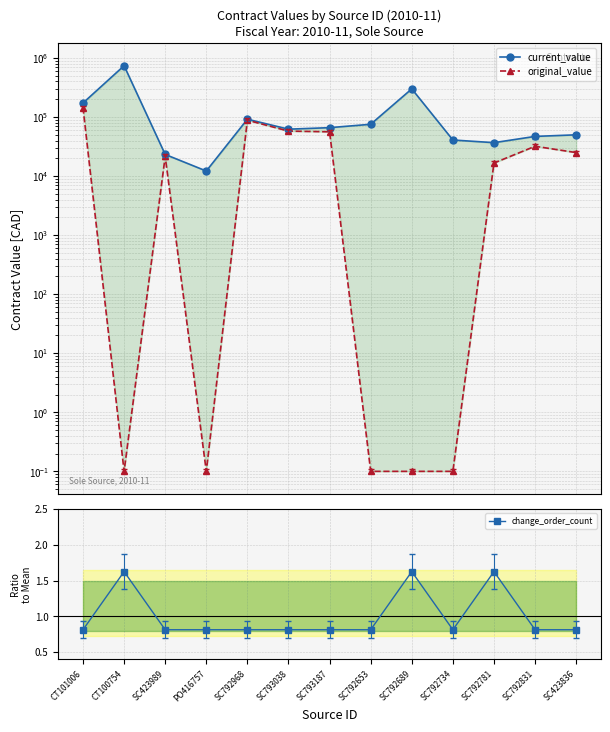

What is the total value across all series at SC792734?

40855.2